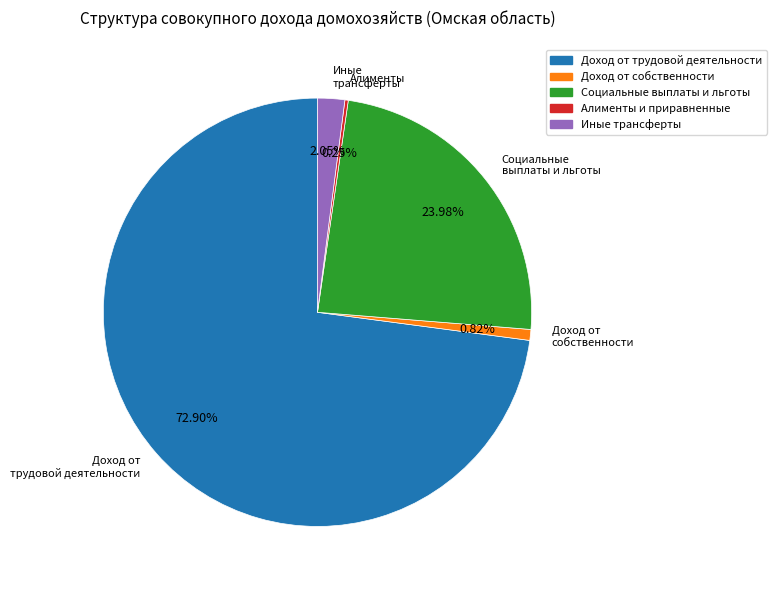

Combined, do Доход от собственности and Доход от трудовой деятельности account for over 50%?

Yes